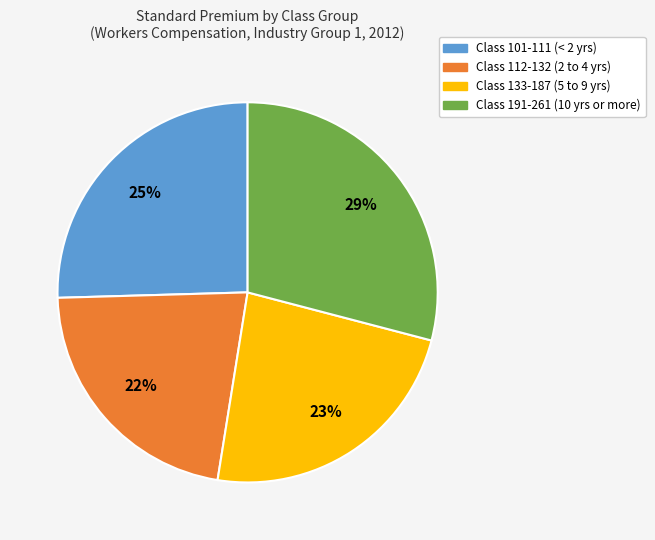

To the nearest percent, what is the average slice percentage?

25%